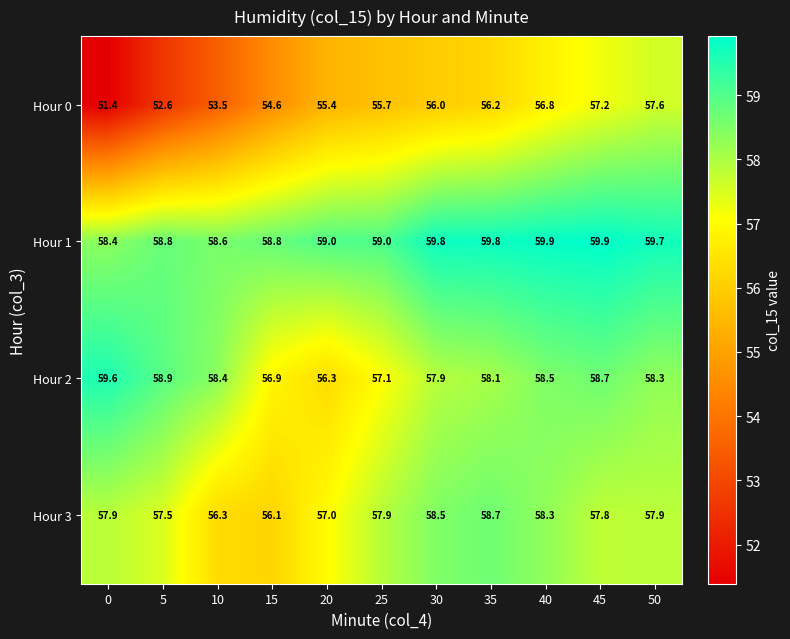

True or false: Hour 2 has a value of 59.6 at 0.

True